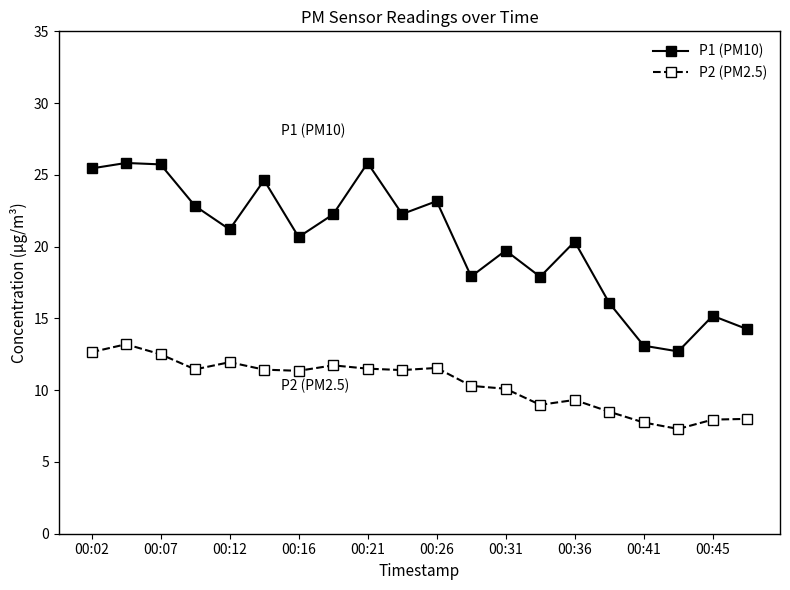

Rank the series by their maximum value, from lowest to highest.

P2 (PM2.5), P1 (PM10)